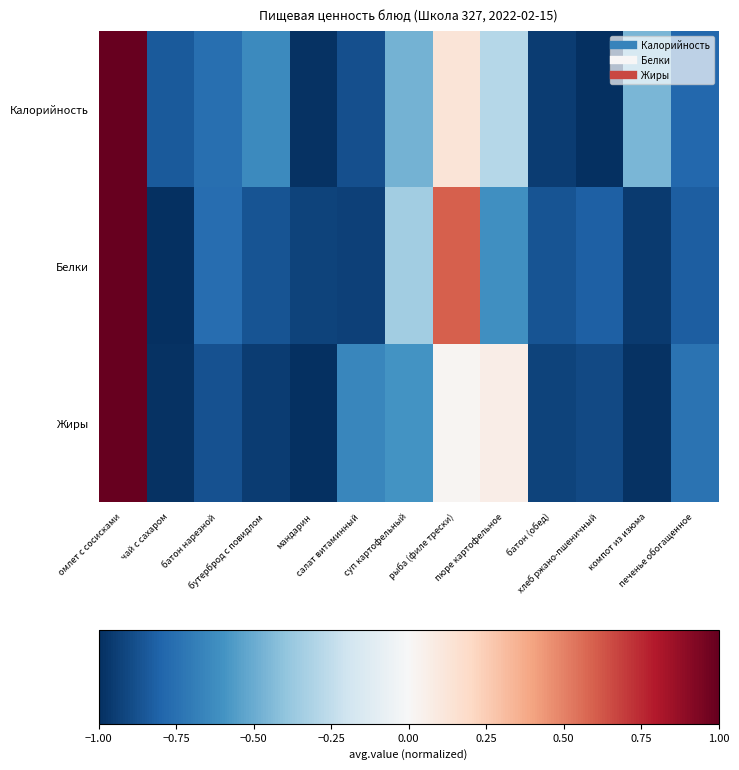

At how many categories does at least one series exceed 0?

3